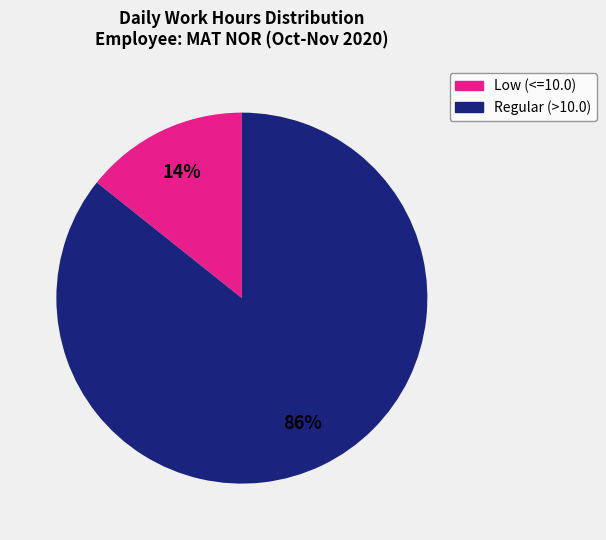

How many slices are in this pie chart?

2